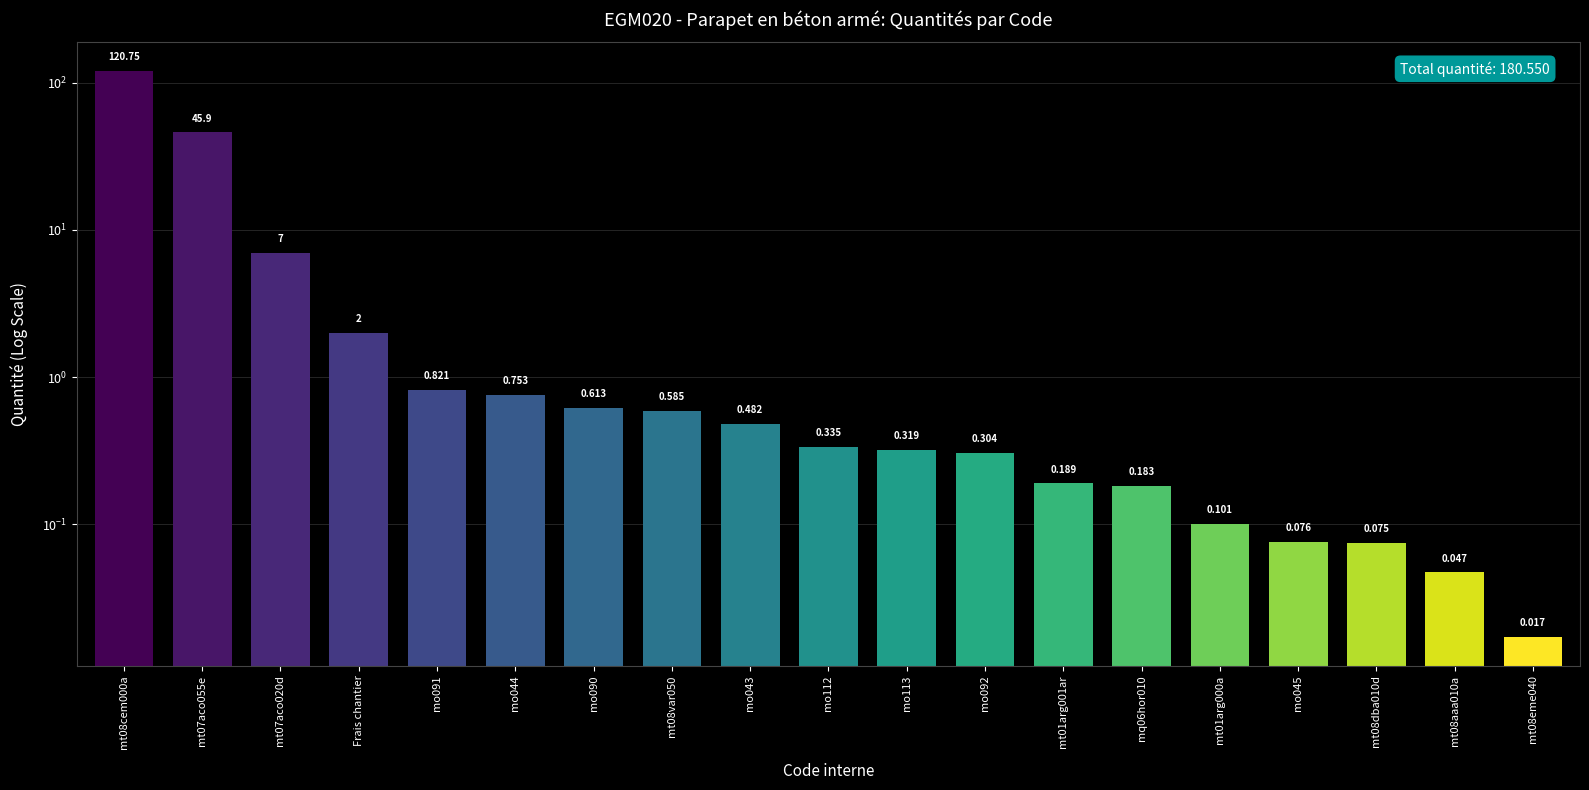

Between mq06hor010 and mo044, which is larger?

mo044